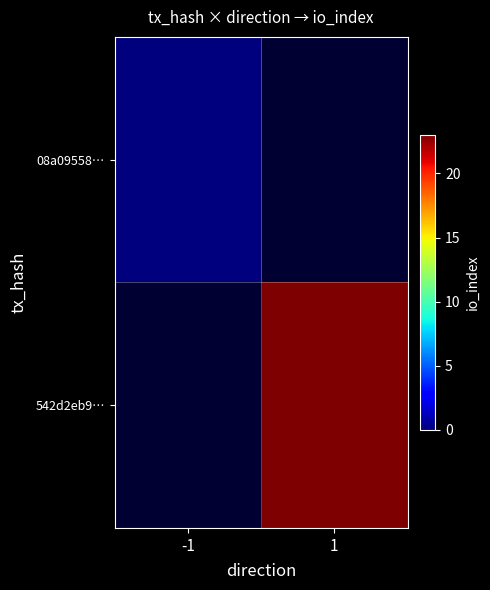

Is the value of 542d2eb9… at -1 greater than the value of 08a09558… at -1?

No